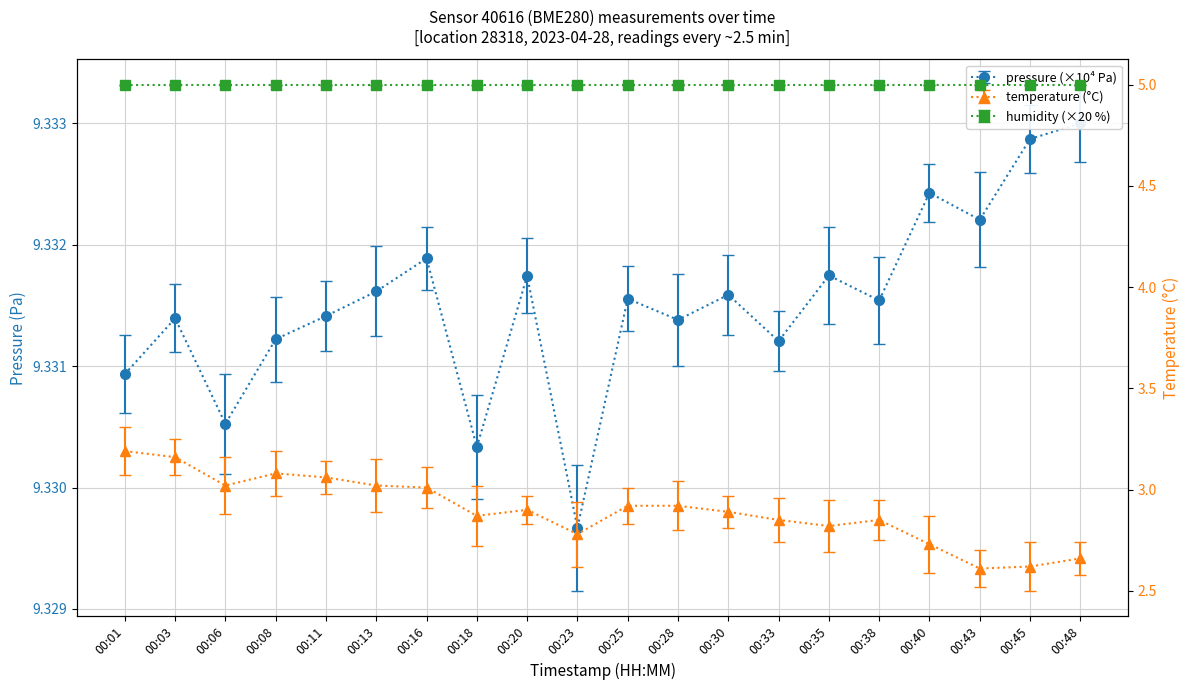

Is it true that pressure equals 2.1 at 00:35?

False